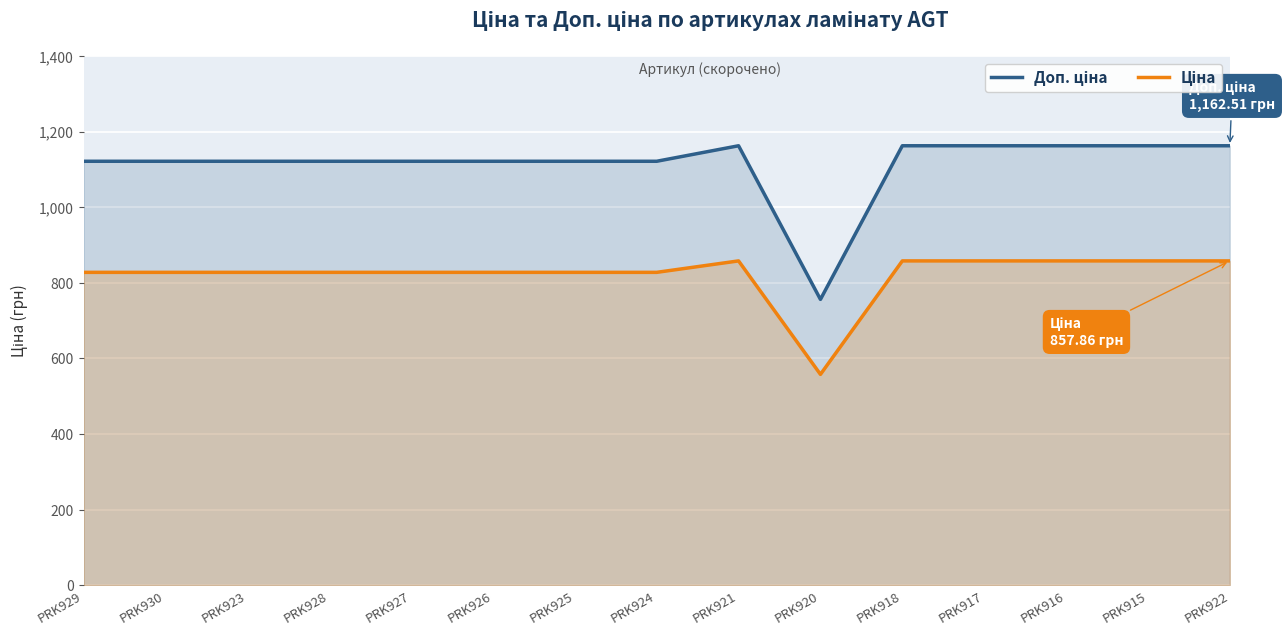

Where does the Ціна series first go above 827?

PRK929